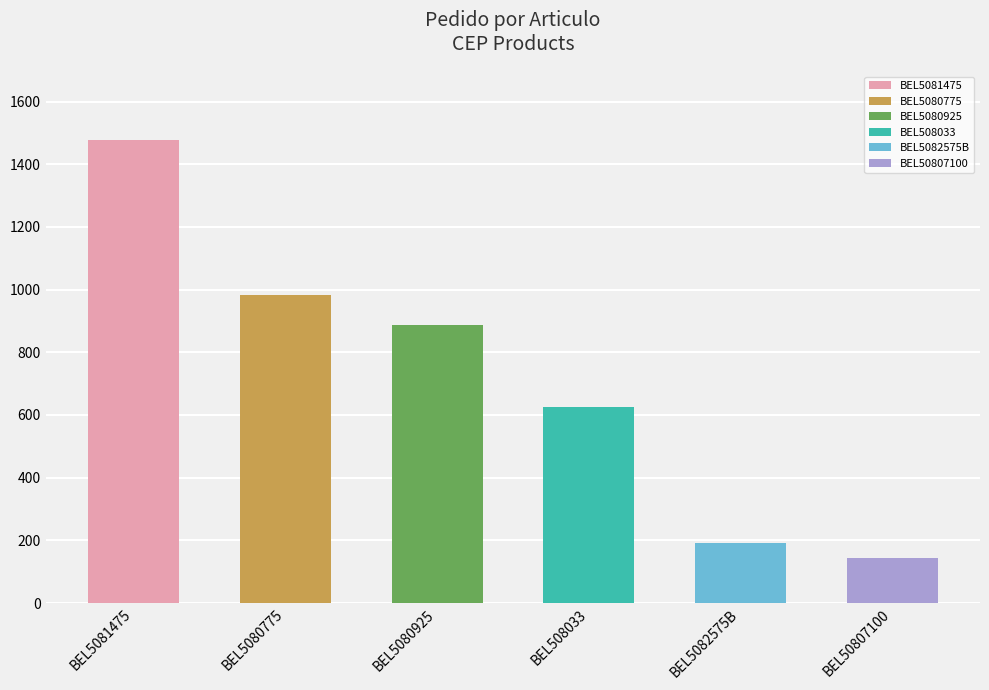

What is the difference between the maximum and minimum values in the Pedido series?

1332